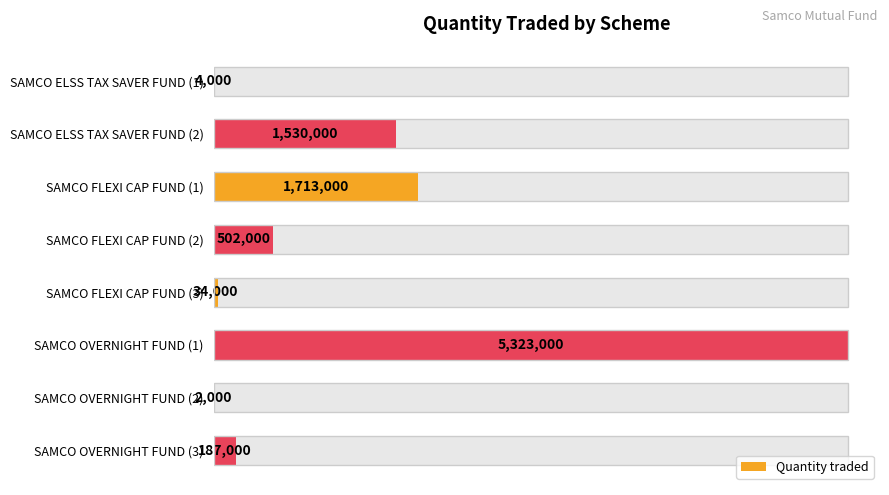

Rank the categories by value from highest to lowest.

SAMCO OVERNIGHT FUND (1), SAMCO FLEXI CAP FUND (1), SAMCO ELSS TAX SAVER FUND (2), SAMCO FLEXI CAP FUND (2), SAMCO OVERNIGHT FUND (3), SAMCO FLEXI CAP FUND (3), SAMCO ELSS TAX SAVER FUND (1), SAMCO OVERNIGHT FUND (2)